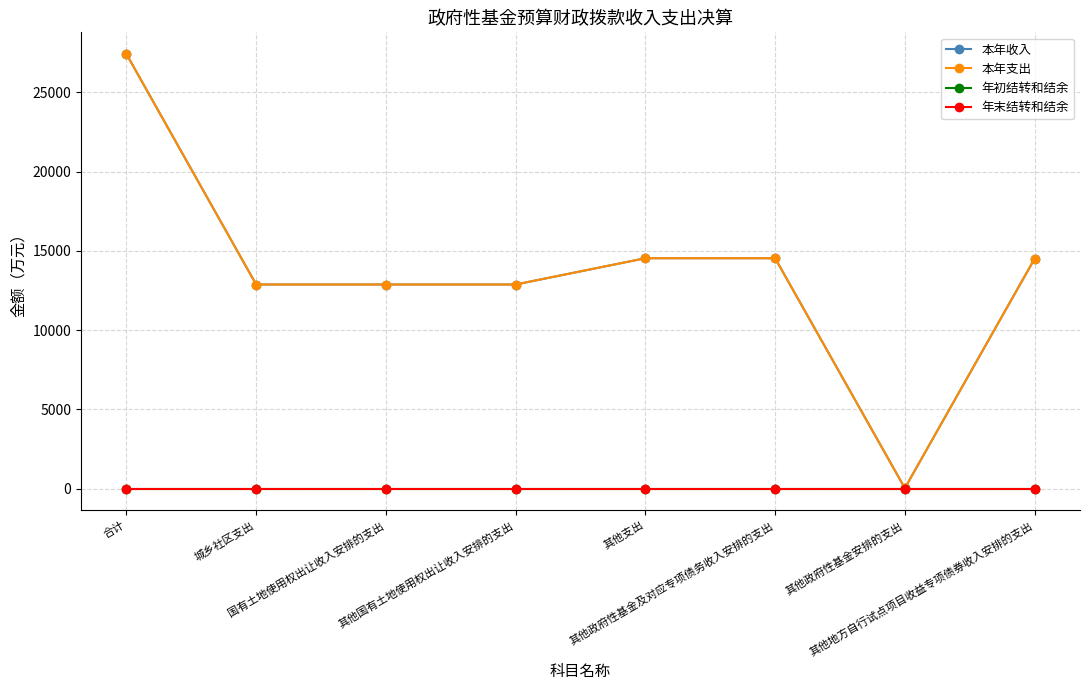

Reading left to right, extract all data points from this chart.

本年收入: 合计=27406.4	城乡社区支出=12874.6	国有土地使用权出让收入安排的支出=12874.6	其他国有土地使用权出让收入安排的支出=12874.6	其他支出=14531.8	其他政府性基金及对应专项债务收入安排的支出=14531.8	其他政府性基金安排的支出=31.8	其他地方自行试点项目收益专项债券收入安排的支出=14500.0
本年支出: 合计=27406.4	城乡社区支出=12874.6	国有土地使用权出让收入安排的支出=12874.6	其他国有土地使用权出让收入安排的支出=12874.6	其他支出=14531.8	其他政府性基金及对应专项债务收入安排的支出=14531.8	其他政府性基金安排的支出=31.8	其他地方自行试点项目收益专项债券收入安排的支出=14500.0
年初结转和结余: 合计=0.0	城乡社区支出=0.0	国有土地使用权出让收入安排的支出=0.0	其他国有土地使用权出让收入安排的支出=0.0	其他支出=0.0	其他政府性基金及对应专项债务收入安排的支出=0.0	其他政府性基金安排的支出=0.0	其他地方自行试点项目收益专项债券收入安排的支出=0.0
年末结转和结余: 合计=0.0	城乡社区支出=0.0	国有土地使用权出让收入安排的支出=0.0	其他国有土地使用权出让收入安排的支出=0.0	其他支出=0.0	其他政府性基金及对应专项债务收入安排的支出=0.0	其他政府性基金安排的支出=0.0	其他地方自行试点项目收益专项债券收入安排的支出=0.0